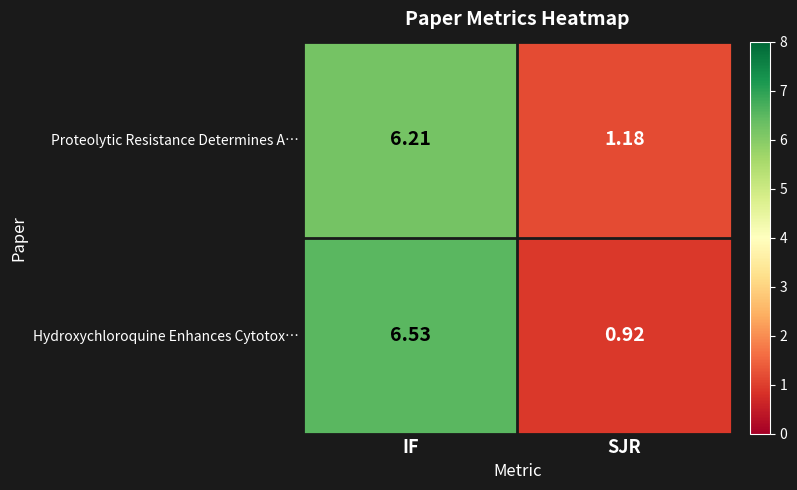

At which category does the chart reach its peak across all series?

IF